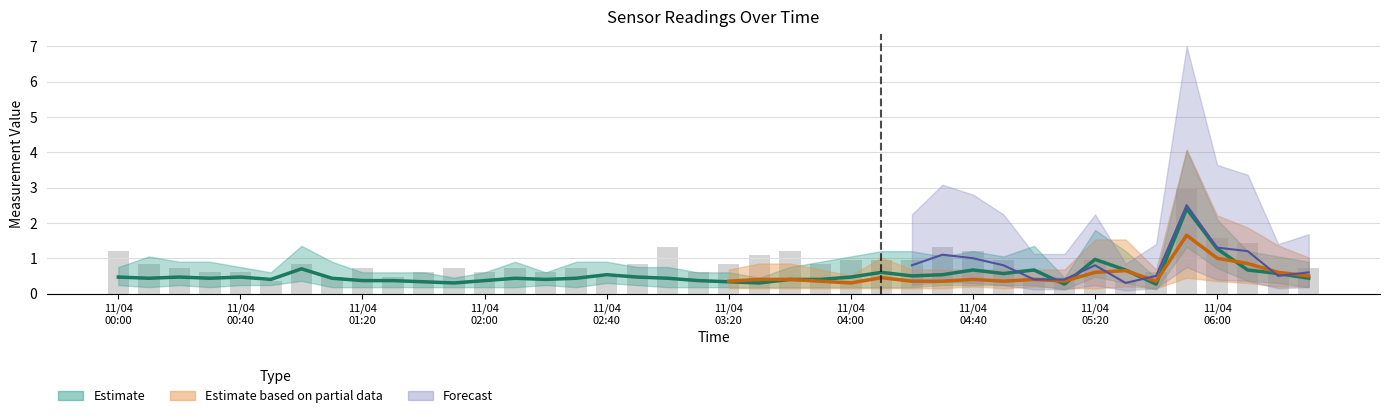

True or false: 2.090 has a value of 0.3 at 2009/11/04 03:30.

True